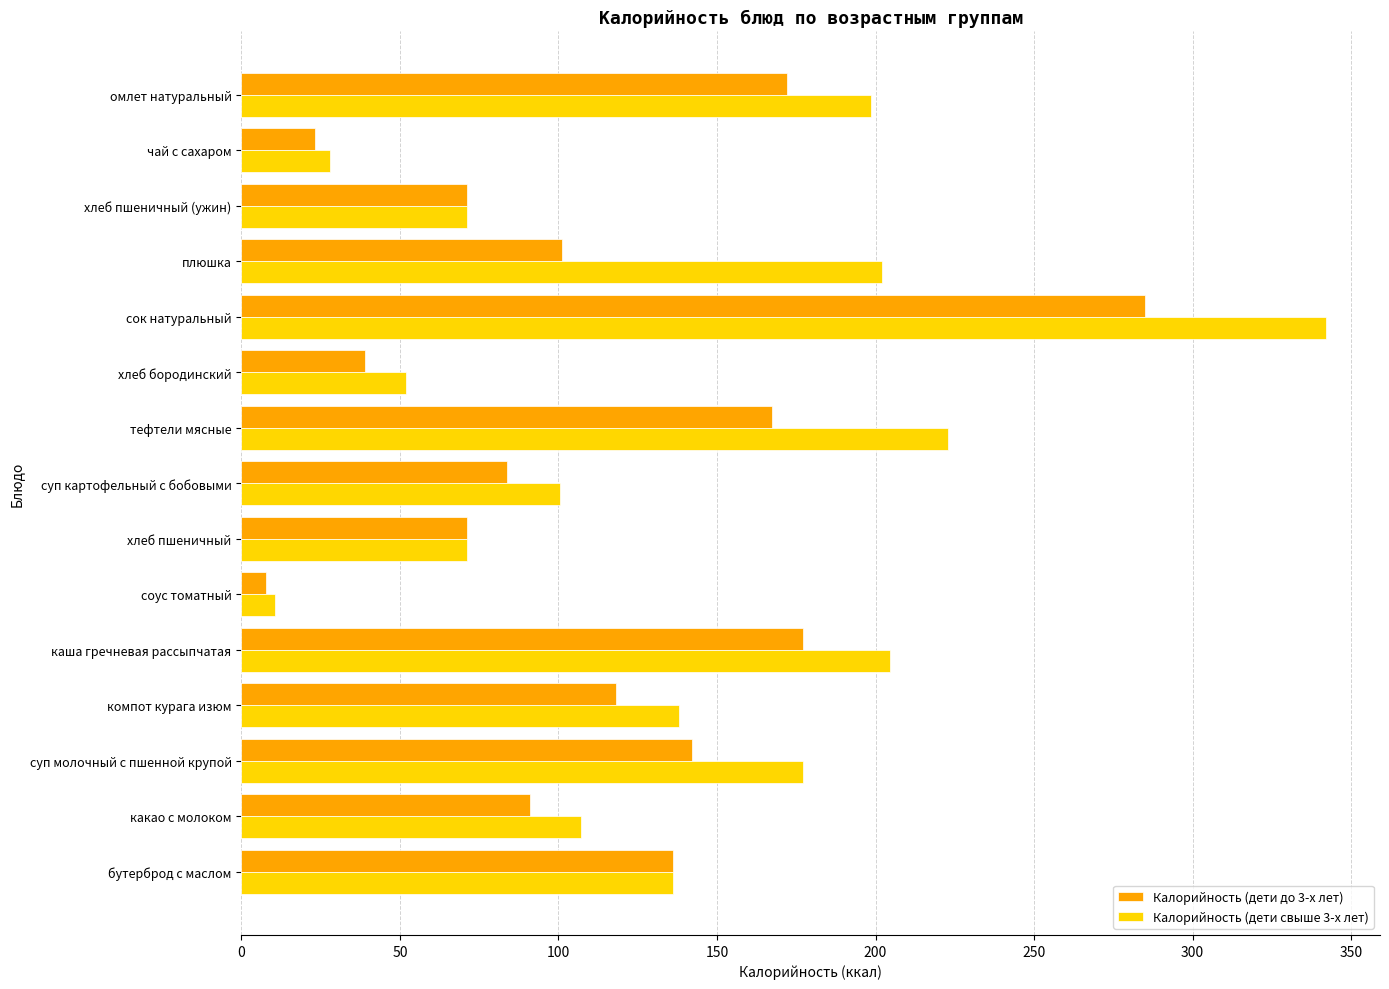

What is the sum of all Калорийность (дети свыше 3-х лет) values?

2061.1